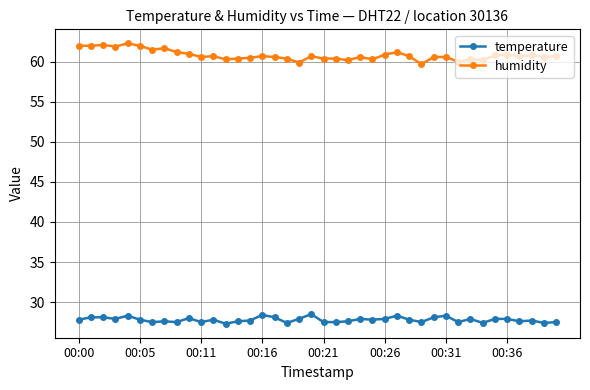

What is the minimum value shown in the chart?

27.3